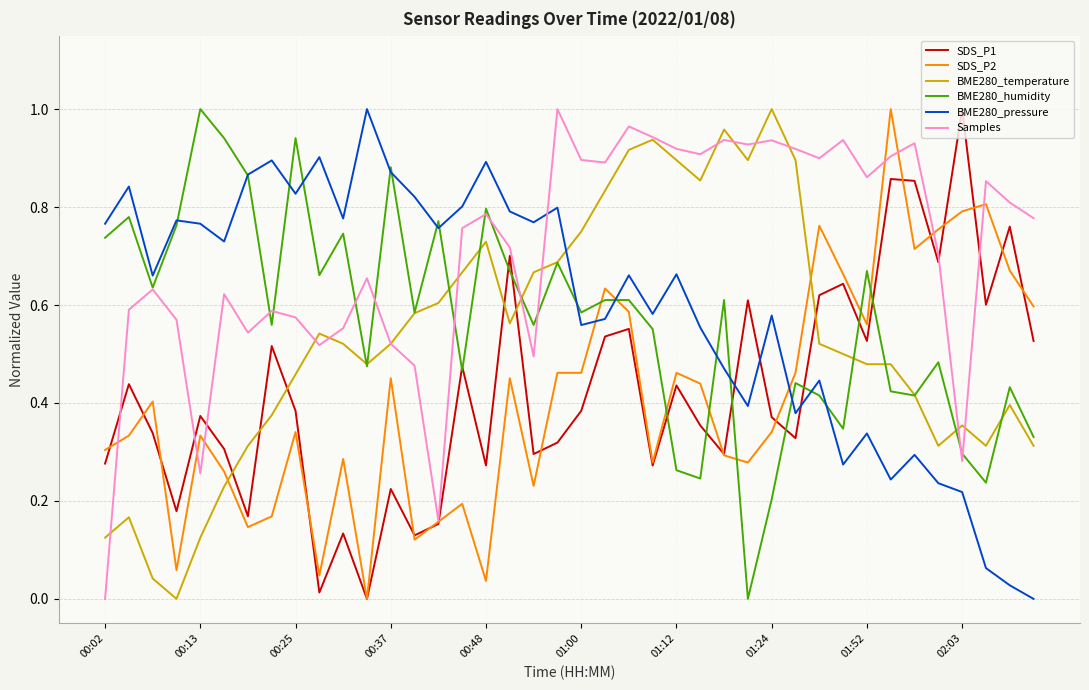

What is the sum of all BME280_humidity values?

22.7